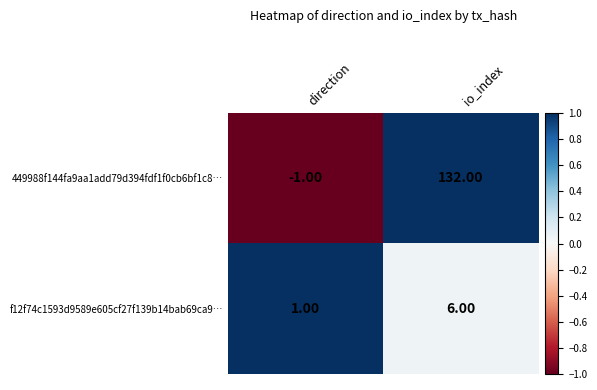

Which series has the largest total across all categories?

449988f144fa9aa1add79d394fdf1f0cb6bf1c8…